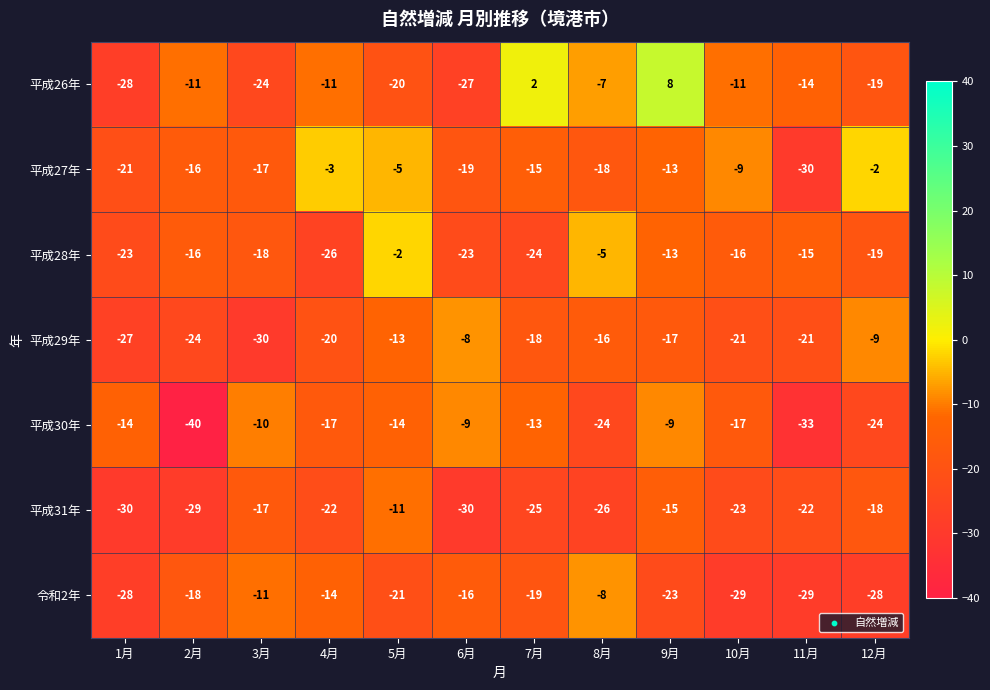

What is the difference between the highest and lowest values at 3月?

20